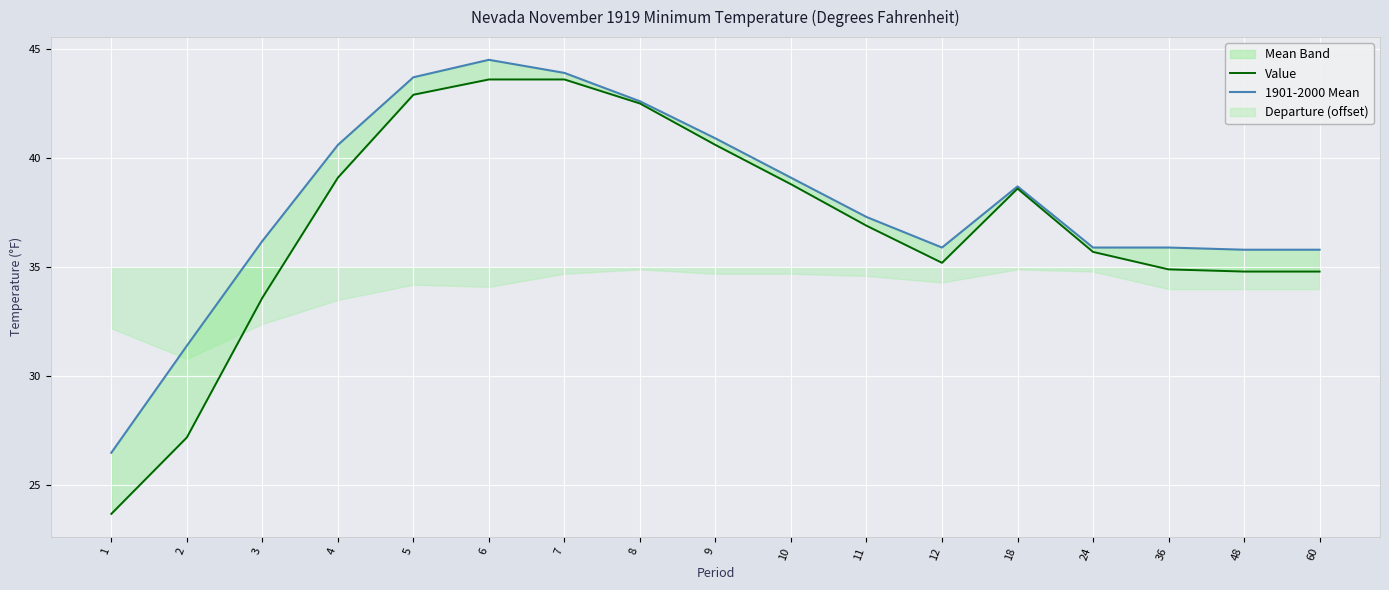

What is the value of the 1901-2000 Mean point at the 16th from the left?

35.8